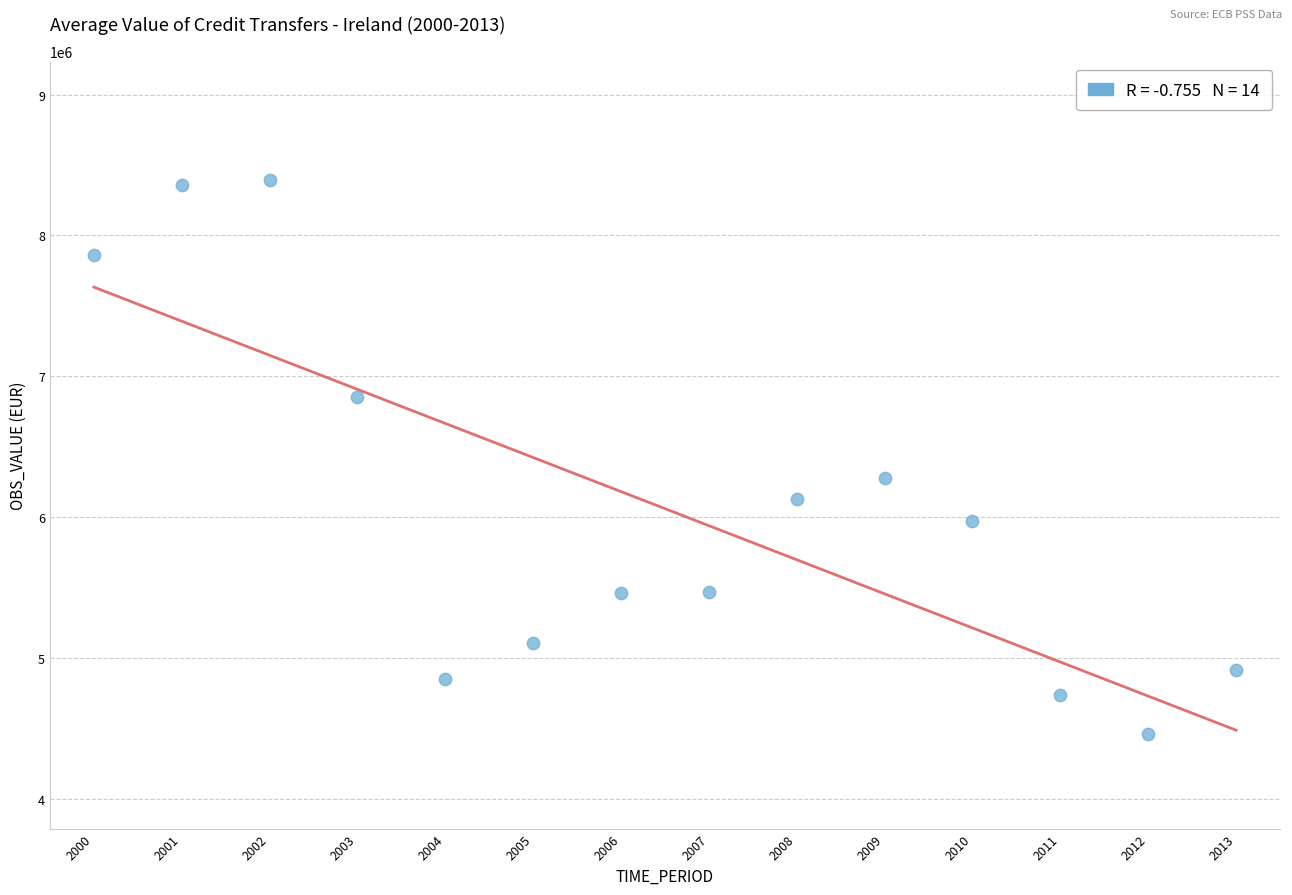

What is the range of Y values (max minus min)?

3936573.2